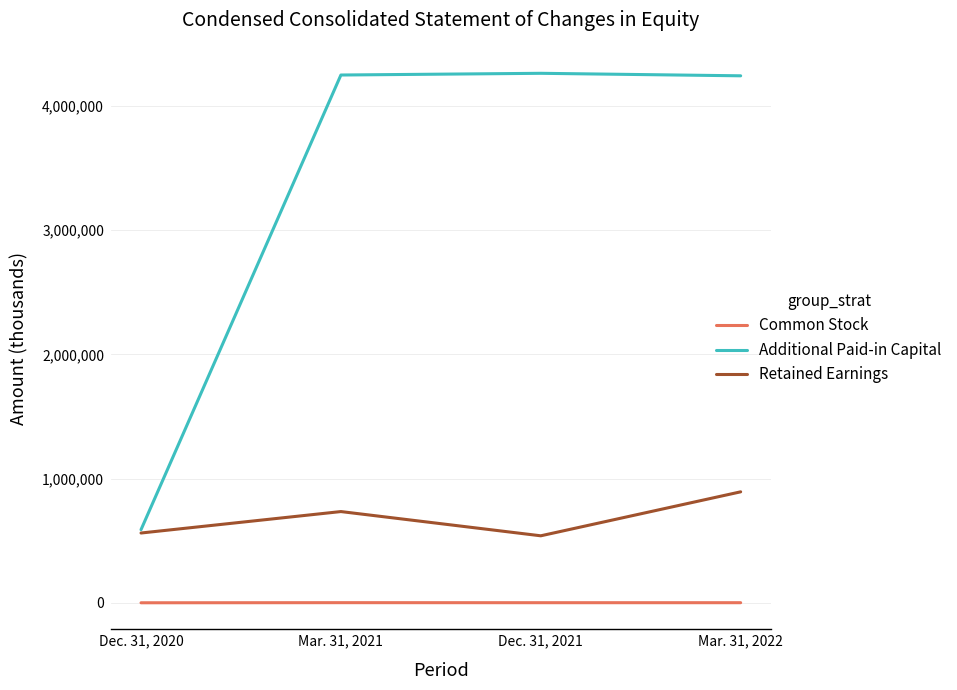

Which series changed the most between Dec. 31, 2020 and Mar. 31, 2021?

Additional Paid-in Capital